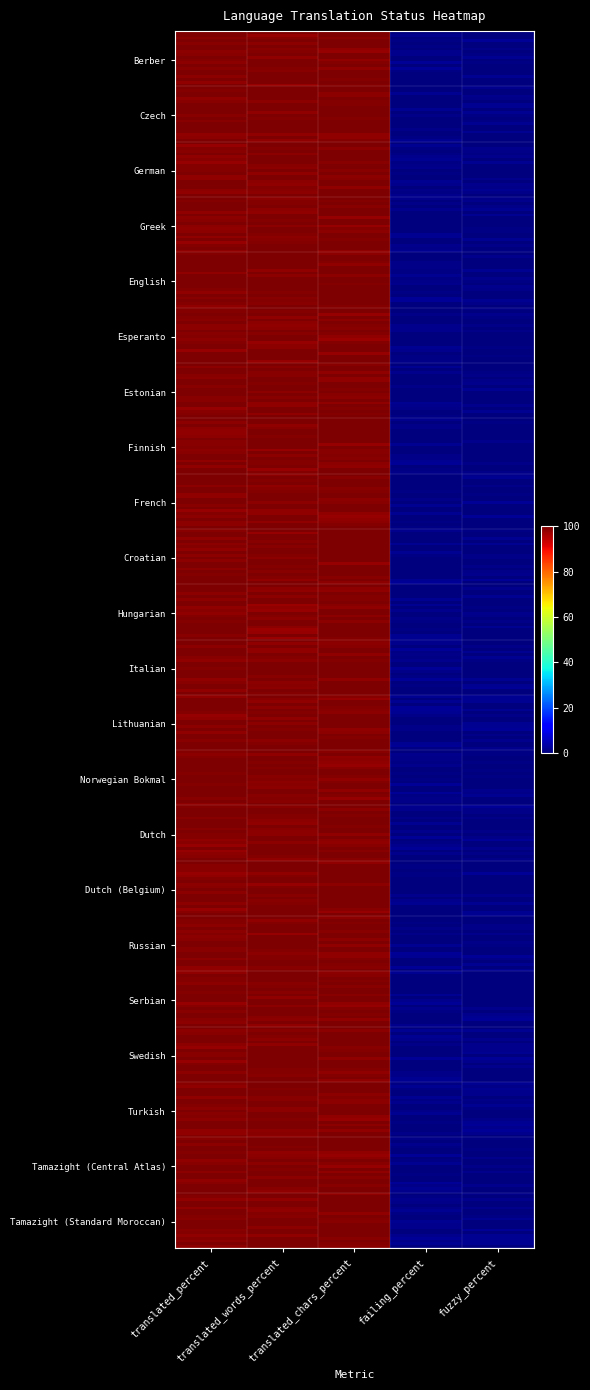

At which category is the sum across all series the highest?

translated_chars_percent